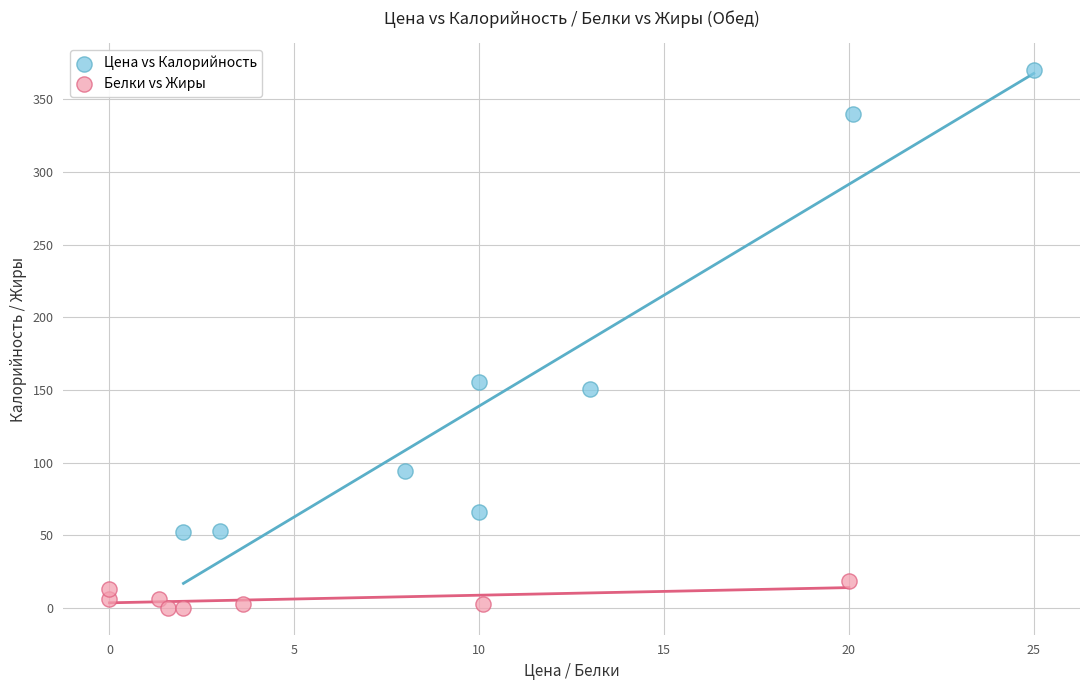

Which series reaches the maximum Y coordinate?

Цена vs Калорийность